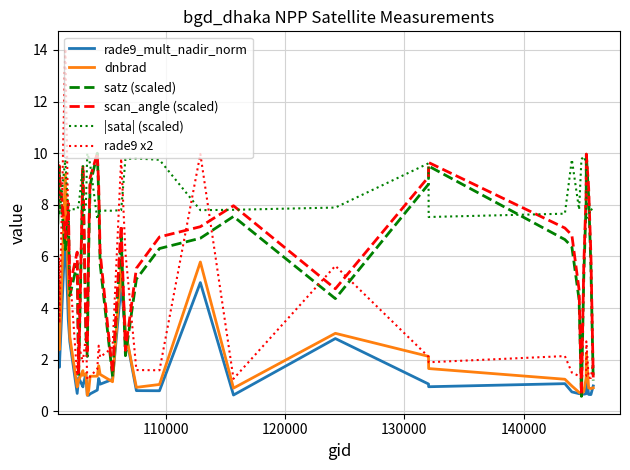

What is the highest value of the rade9 x2 series?

14.0